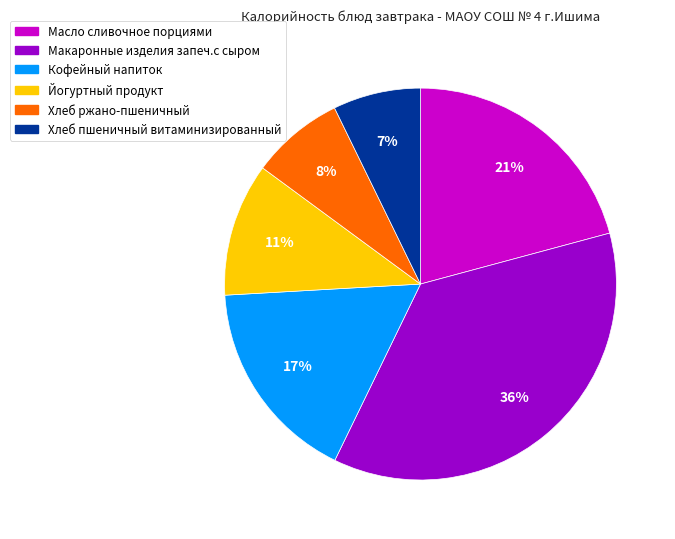

To the nearest percent, what is the difference between the largest and smallest slice percentages?

29%